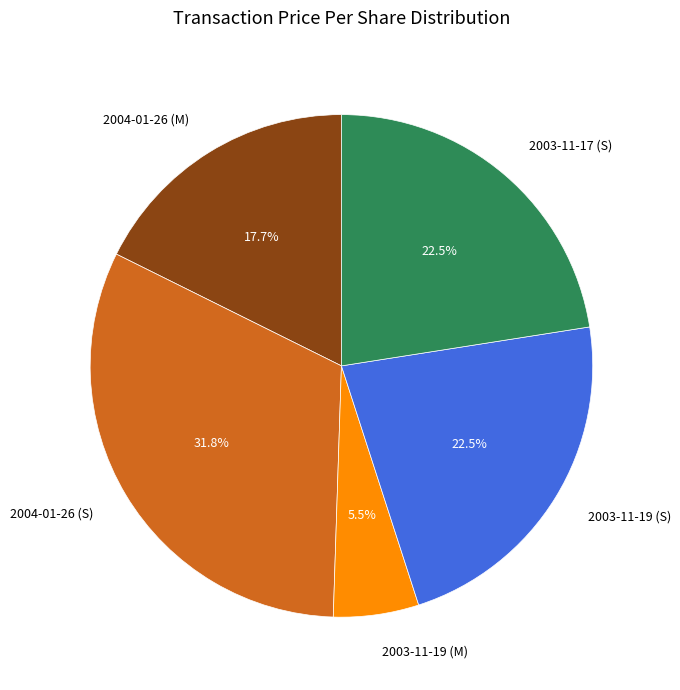

What is the smallest slice in the pie chart?

2003-11-19 (M)